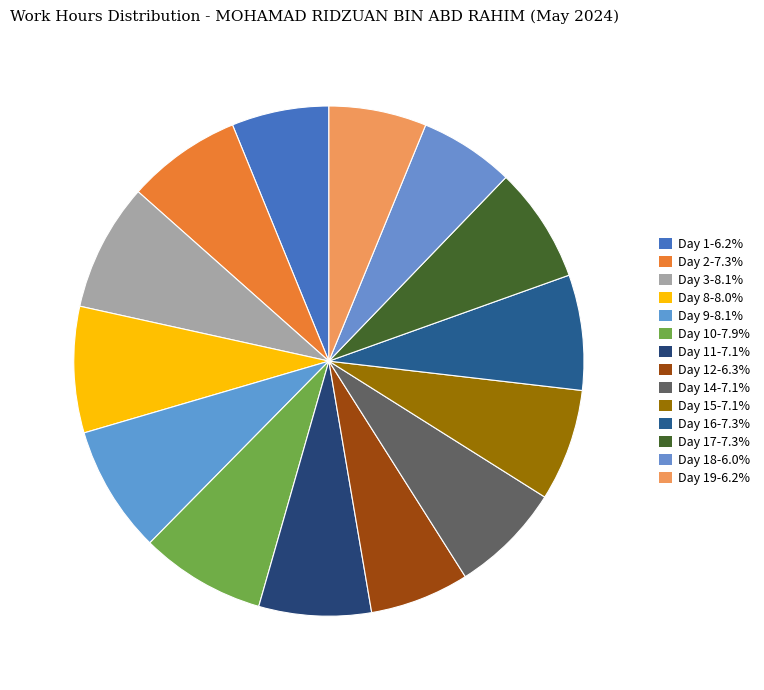

Is there a majority slice in this chart?

No